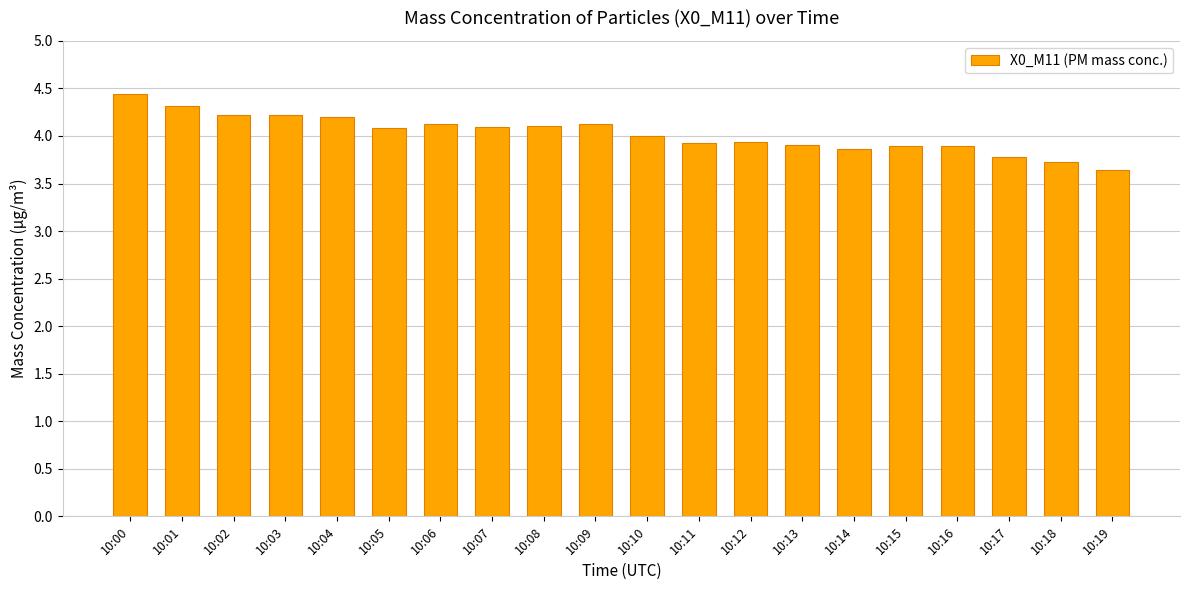

What is the difference between the maximum and minimum values?

0.8